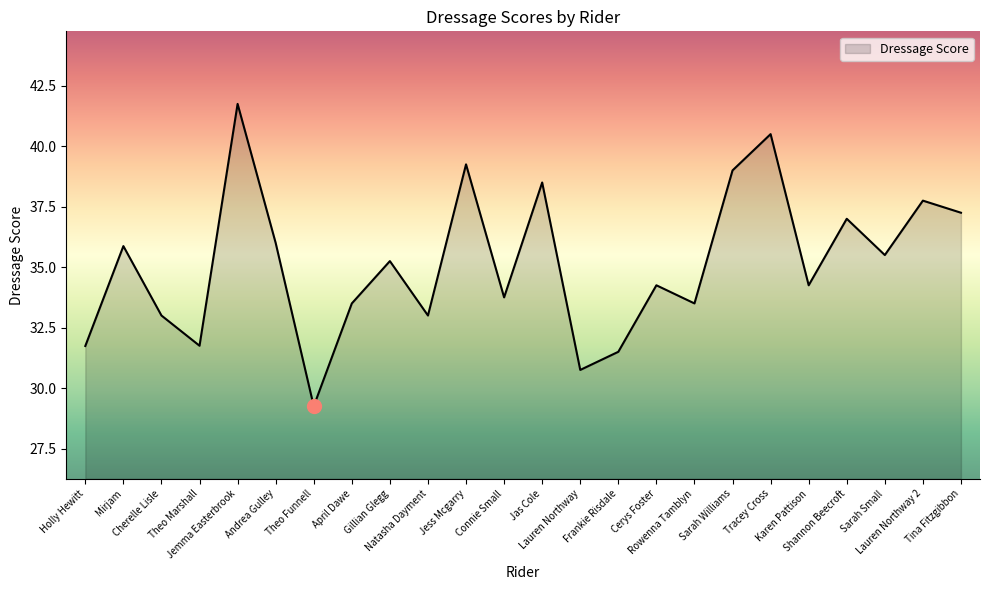

What is the maximum value shown in the chart?

41.8